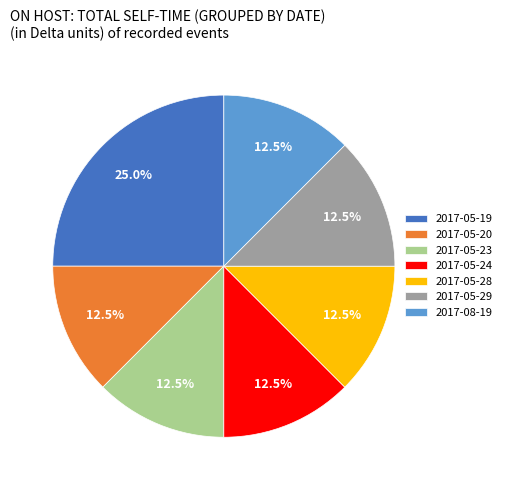

How many segments does this pie chart have?

7